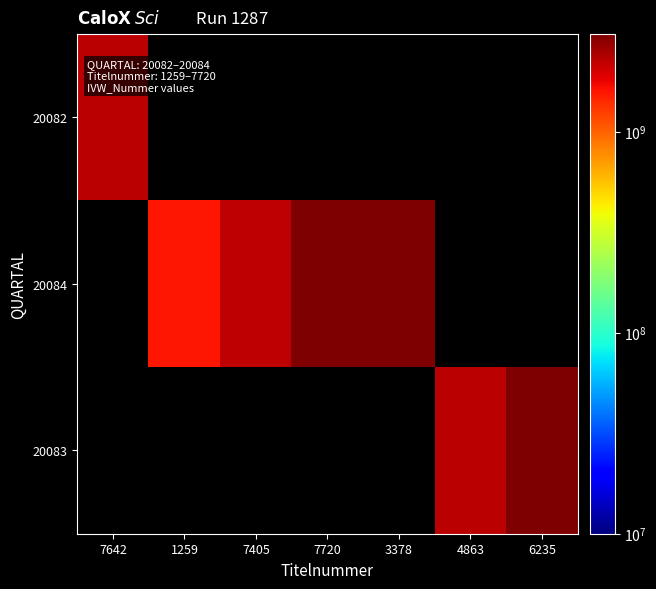

Count the number of categories in the chart.

7